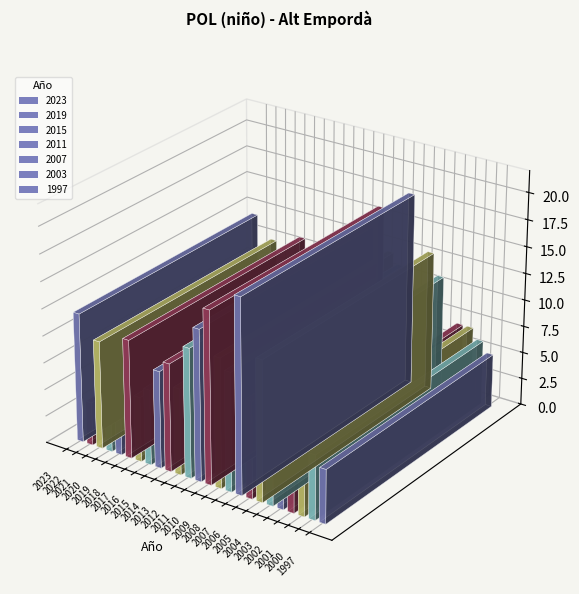

Read the value at 2002, to the nearest 5.

5